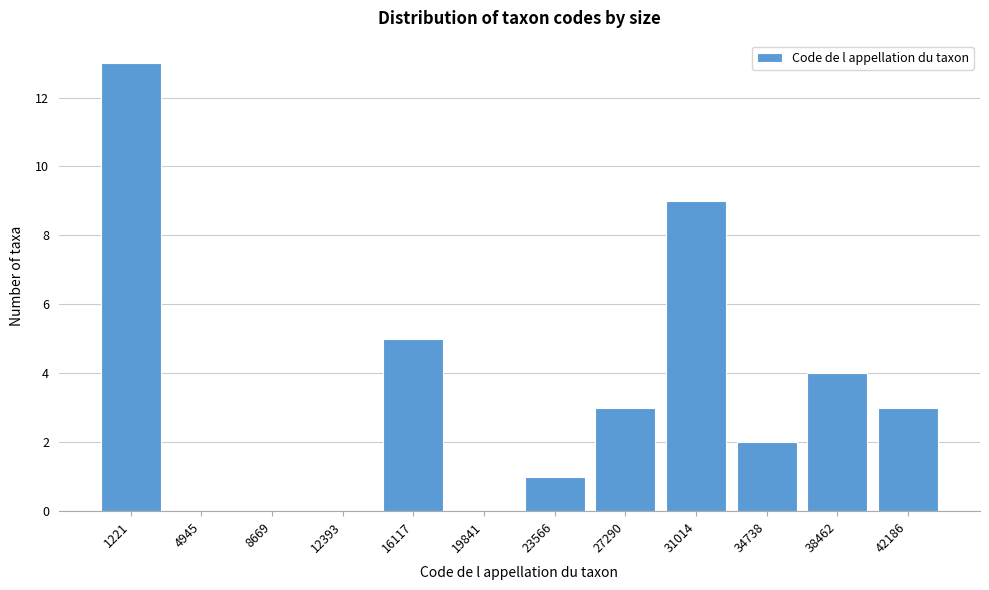

Reading left to right, transcribe all the data shown in this chart.

1221=13	4945=0	8669=0	12393=0	16117=5	19841=0	23566=1	27290=3	31014=9	34738=2	38462=4	42186=3